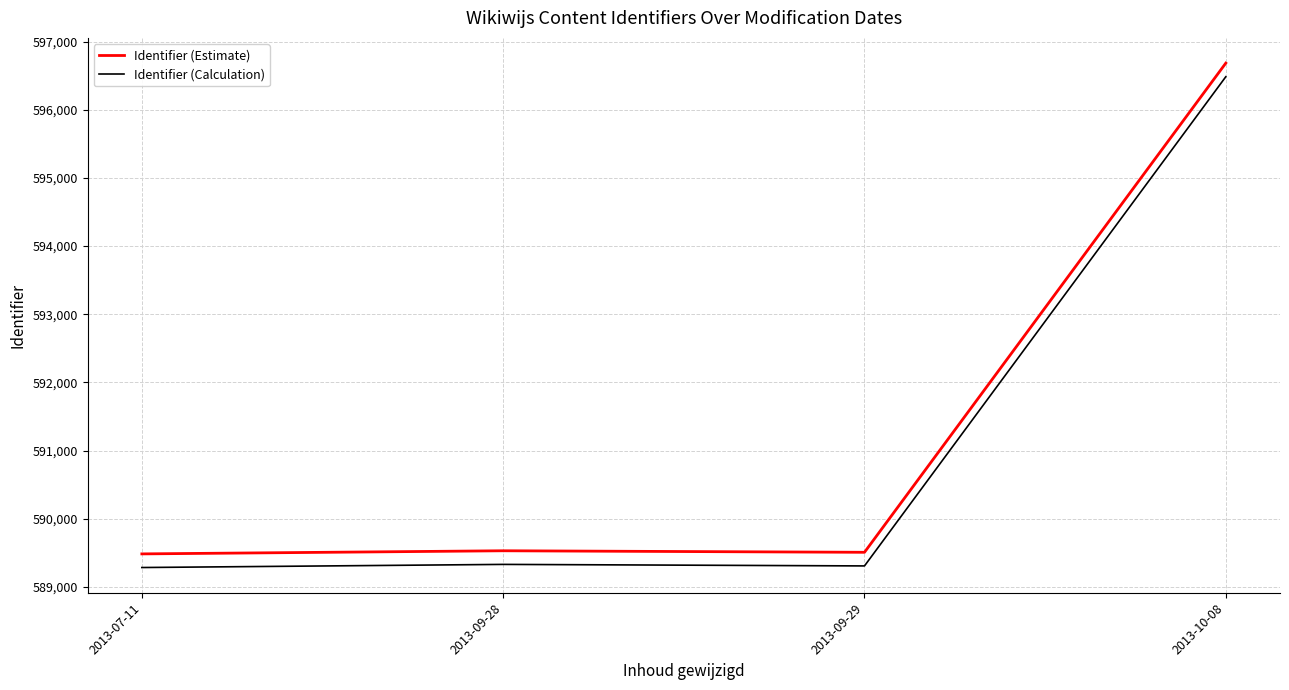

True or false: Identifier (Calculation) has more than 2 interior local peaks.

False